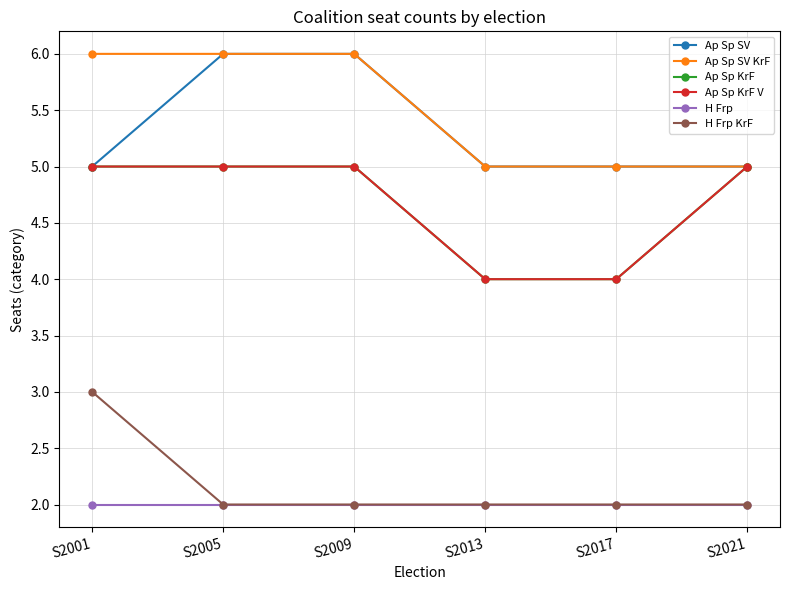

How many Ap Sp KrF values are between 4 and 5?

6